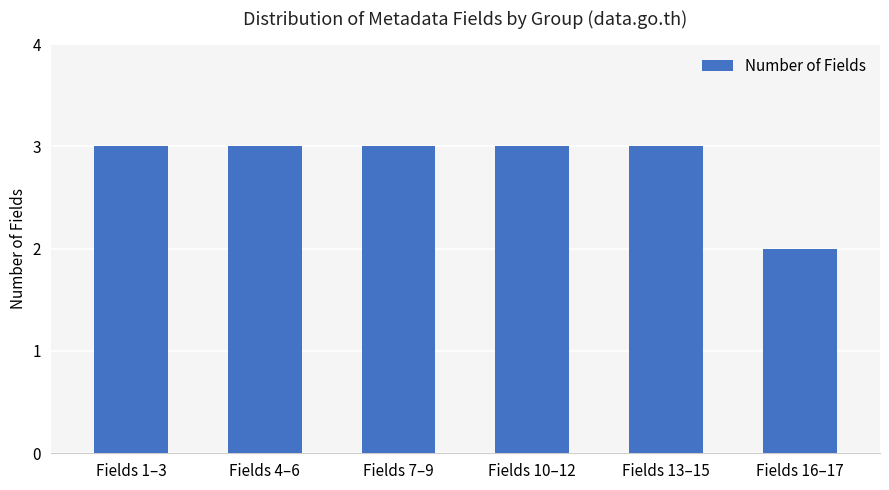

Reading left to right, what are all the values shown in this chart?

Fields 1–3=3	Fields 4–6=3	Fields 7–9=3	Fields 10–12=3	Fields 13–15=3	Fields 16–17=2